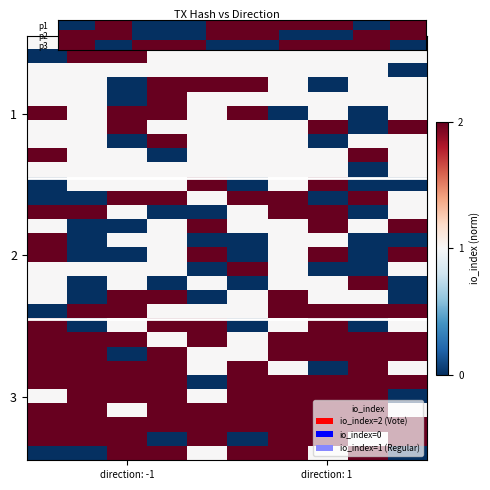

At which category is the sum across all series the highest?

6